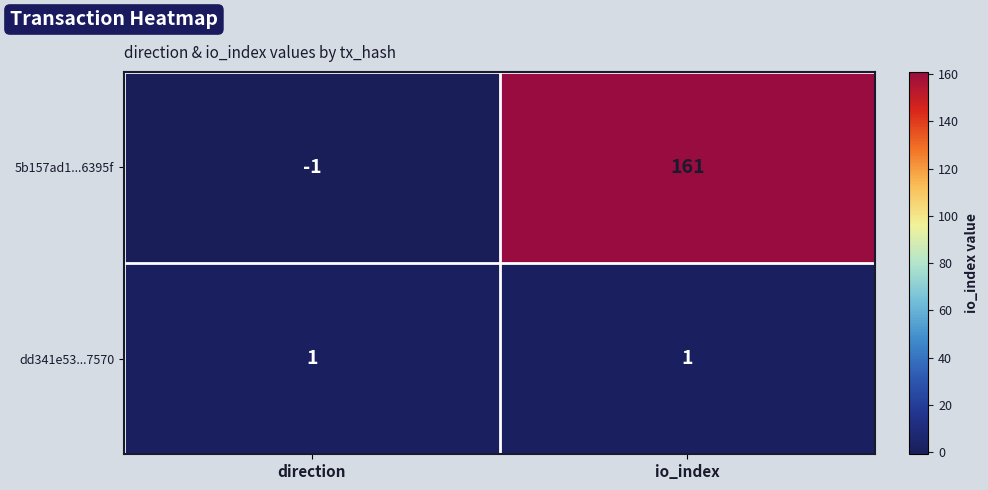

What is the average value of the 5b157ad1...6395f series?

80